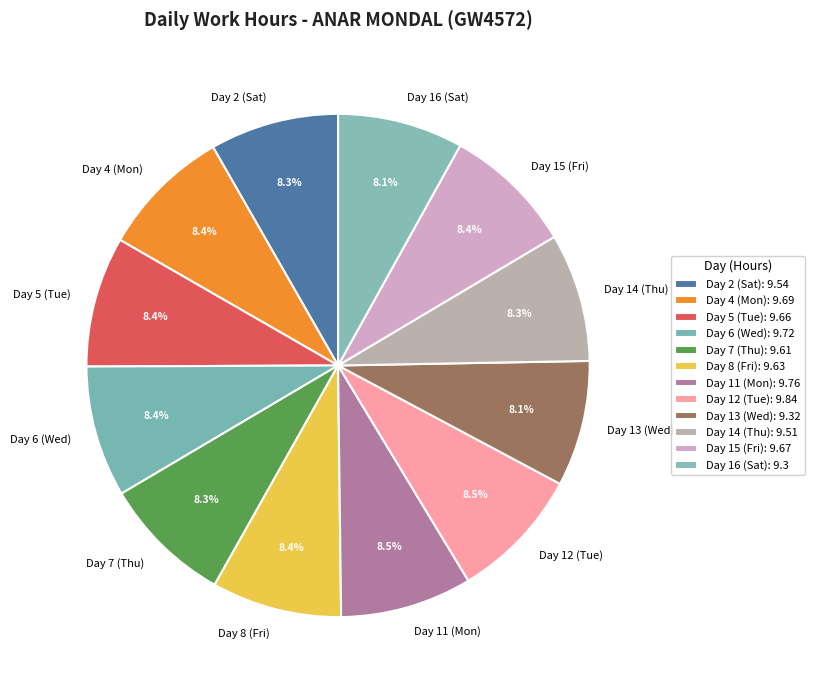

How many slices are in this pie chart?

12